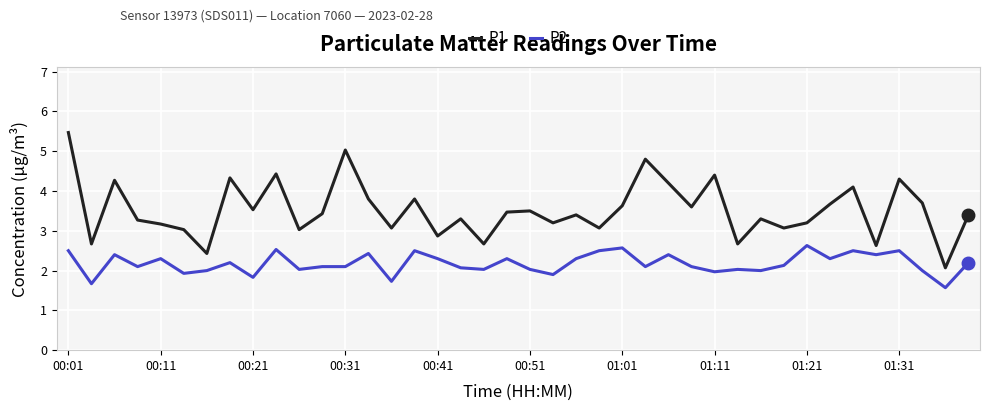

What is the minimum value for P1?

2.1